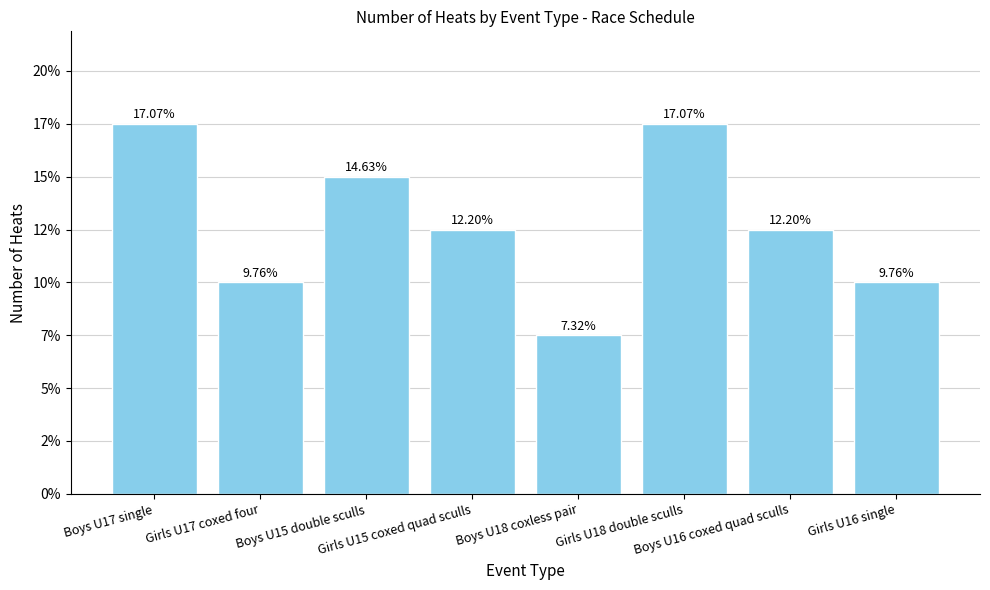

List the labels in order of value, smallest first.

Boys U18 coxless pair, Girls U17 coxed four, Girls U16 single, Girls U15 coxed quad sculls, Boys U16 coxed quad sculls, Boys U15 double sculls, Boys U17 single, Girls U18 double sculls